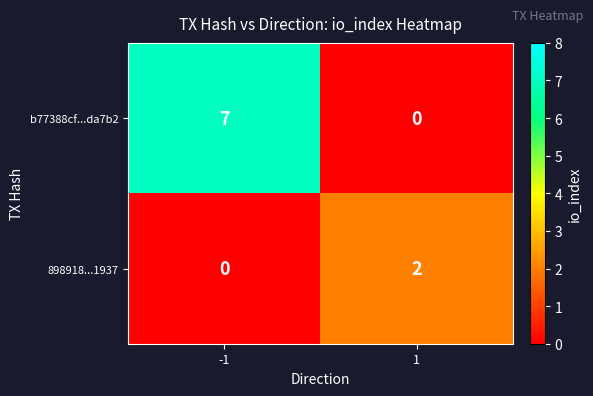

What is the sum of all b77388cf...da7b2 values?

7